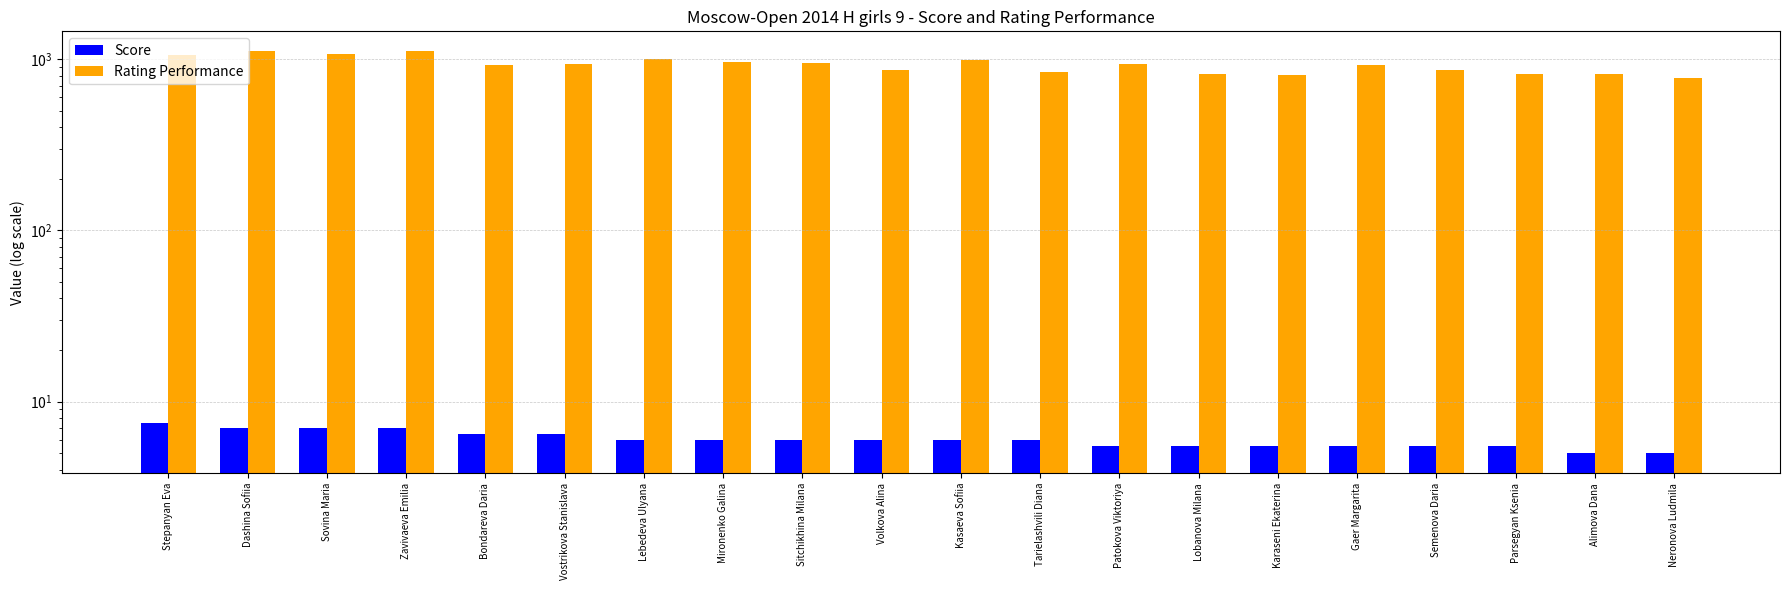

Which label corresponds to the largest value in the chart?

Dashina Sofiia